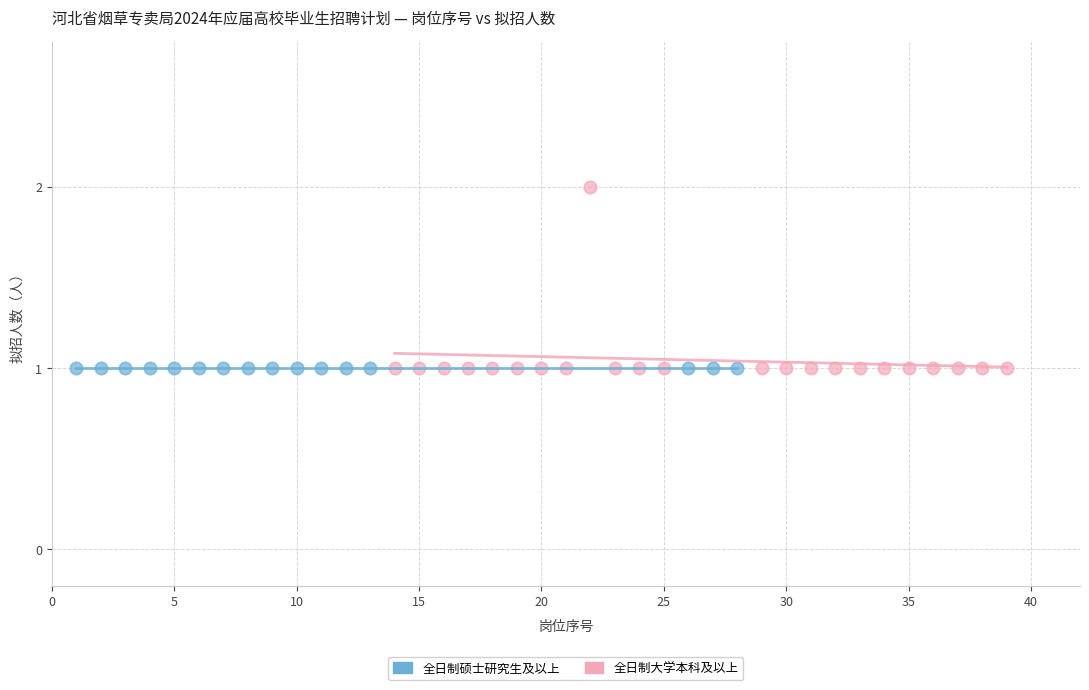

Which series reaches the maximum Y coordinate?

全日制大学本科及以上